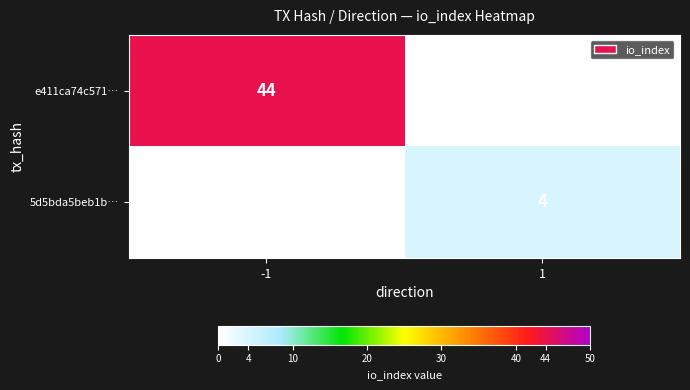

True or false: e411ca74c571… has a value of 13 at -1.

False